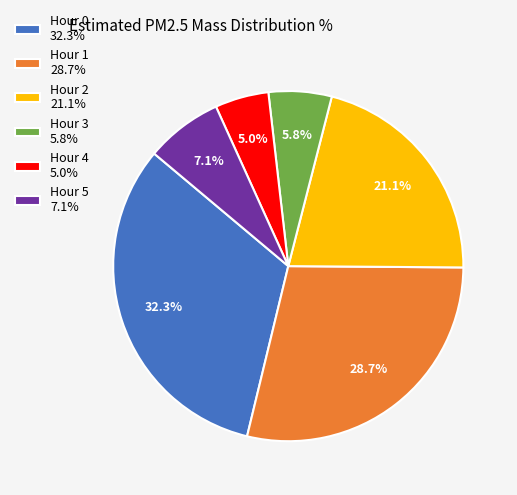

How many segments does this pie chart have?

6